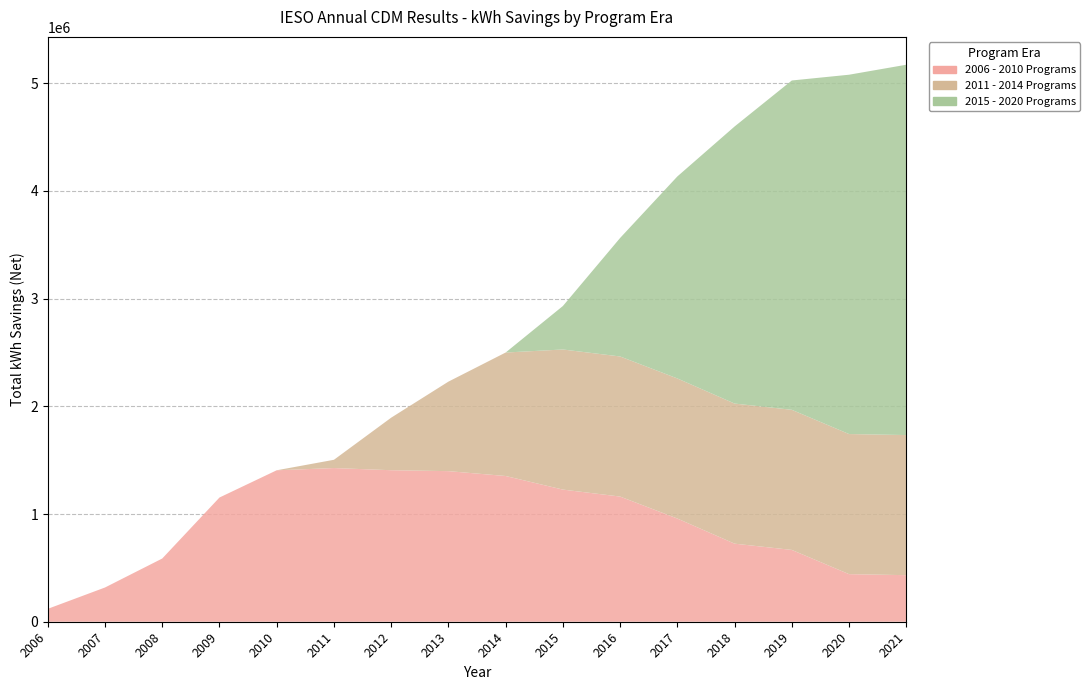

Reading left to right, what are all the values shown in this chart?

2006 - 2010 Programs: 2006=119655.4	2007=317913.0	2008=586960.1	2009=1153337.4	2010=1406315.8	2011=1426936.7	2012=1406861.5	2013=1398269.3	2014=1353127.8	2015=1226988.4	2016=1162171.6	2017=958186.8	2018=724907.3	2019=666839.6	2020=441870.8	2021=432368.7
2011 - 2014 Programs: 2006=0.0	2007=0.0	2008=0.0	2009=0.0	2010=0.0	2011=76759.0	2012=487850.9	2013=831113.0	2014=1146520.9	2015=1300952.7	2016=1300952.7	2017=1300952.7	2018=1300952.7	2019=1300952.7	2020=1300952.7	2021=1300952.7
2015 - 2020 Programs: 2006=0.0	2007=0.0	2008=0.0	2009=0.0	2010=0.0	2011=0.0	2012=0.0	2013=0.0	2014=0.0	2015=403451.7	2016=1100073.0	2017=1875318.0	2018=2572521.6	2019=3057827.8	2020=3336318.3	2021=3438516.5